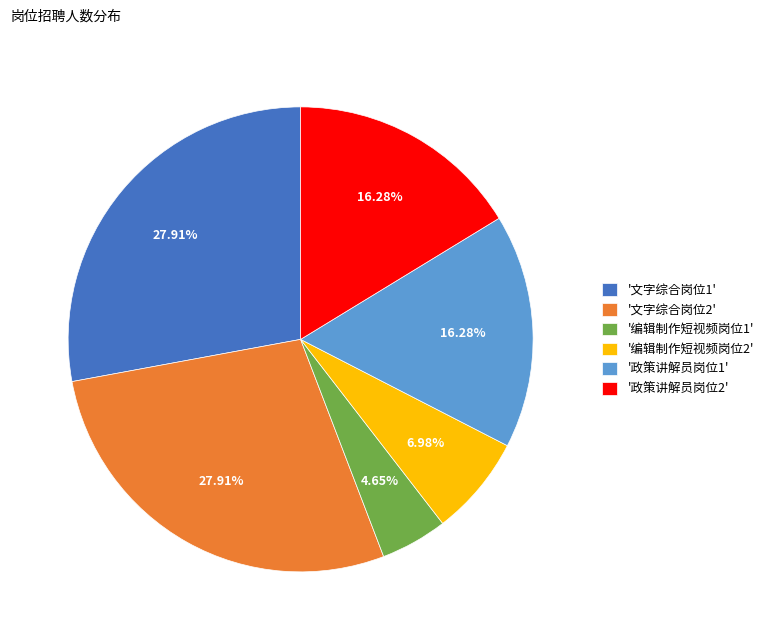

Does '编辑制作短视频岗位1' account for over 50% of the chart?

No